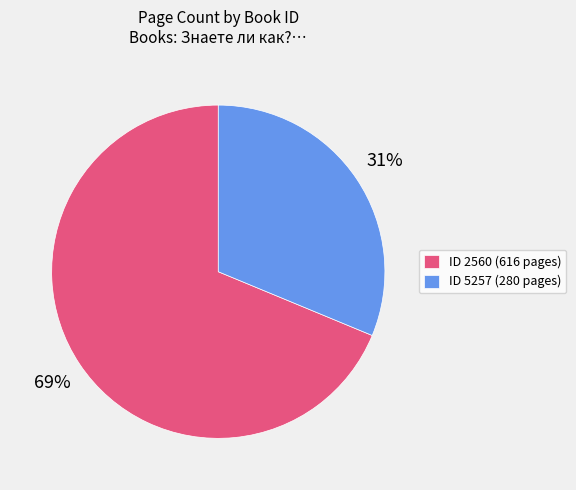

Count the number of slices in the pie.

2